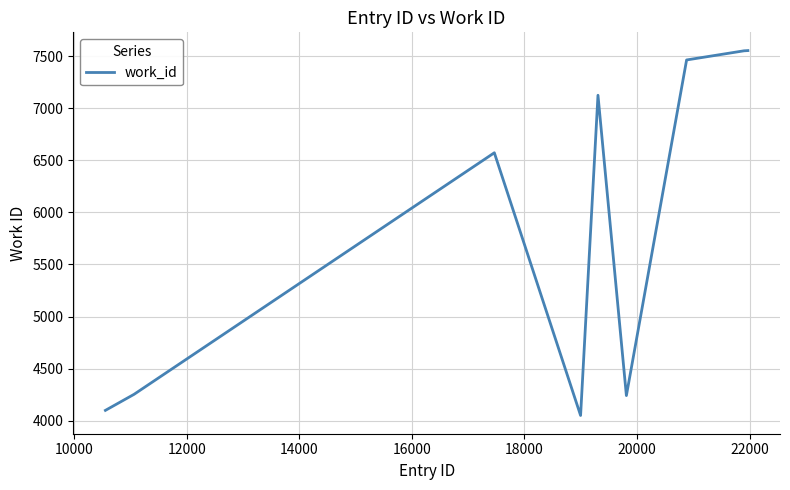

What is the greatest value displayed?

7553